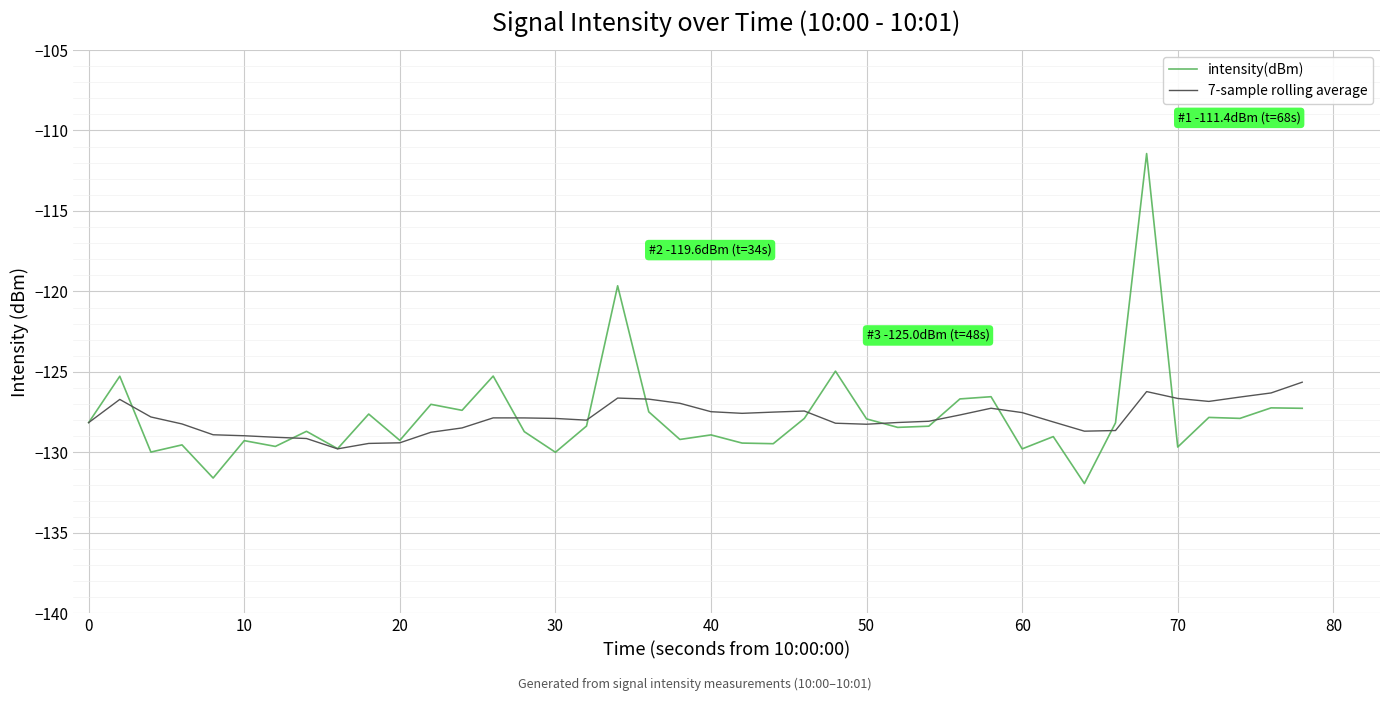

List the series in order of their peak value, highest first.

intensity(dBm), 7-sample rolling average